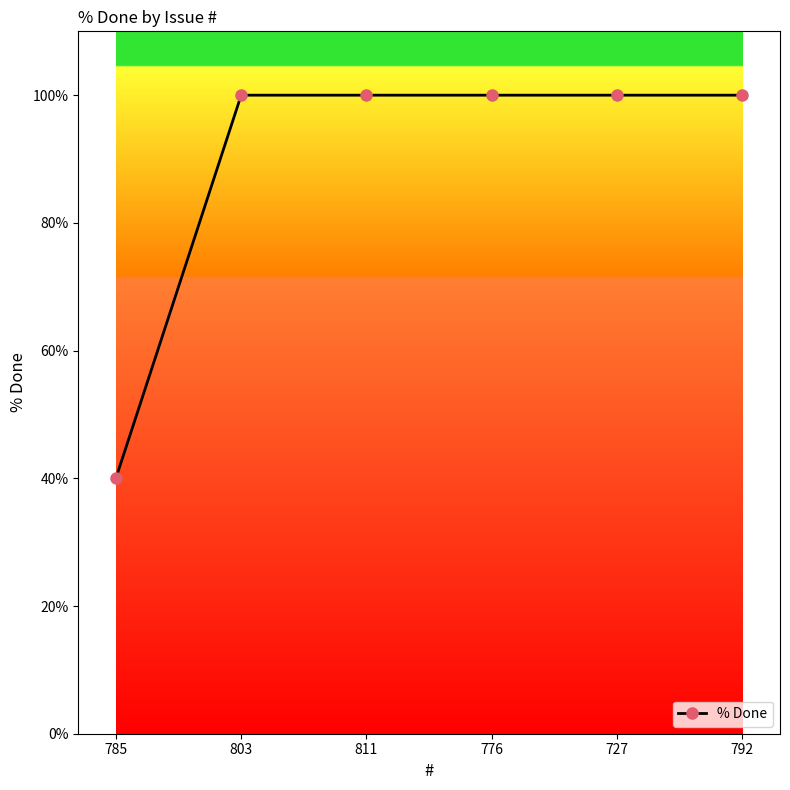

The chart shows a value of 150 at 792. True or false?

False